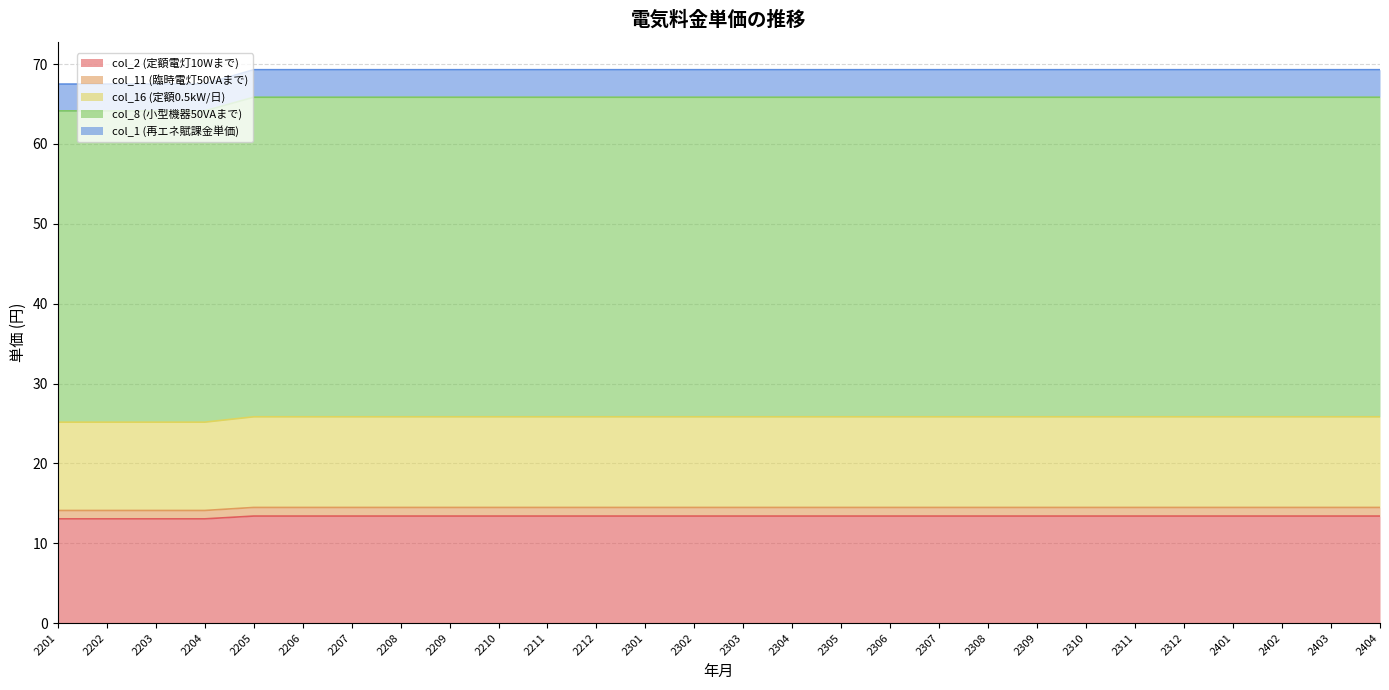

How many categories are shown in the chart?

28